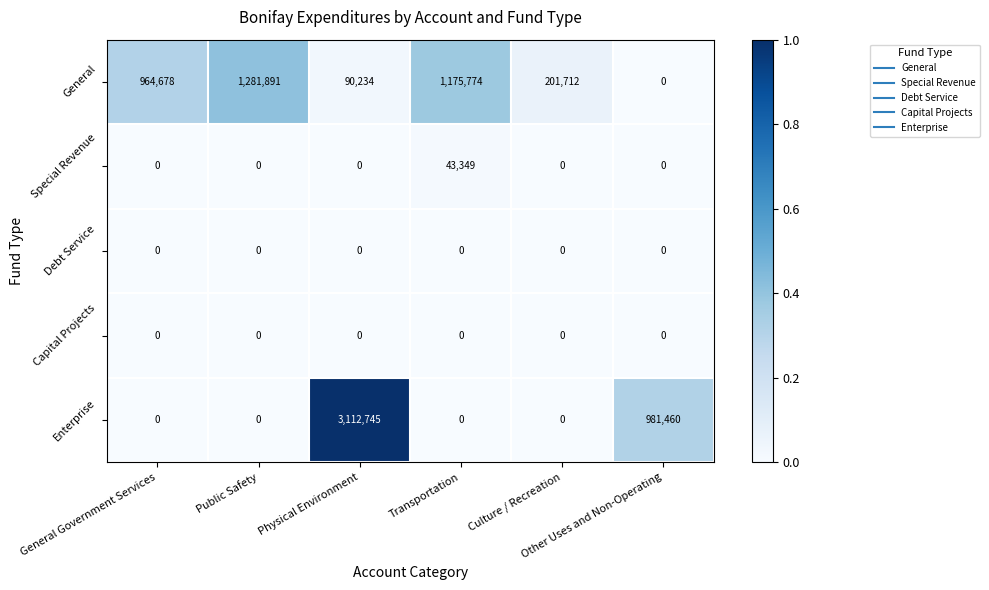

Which series has the widest spread of values?

Enterprise